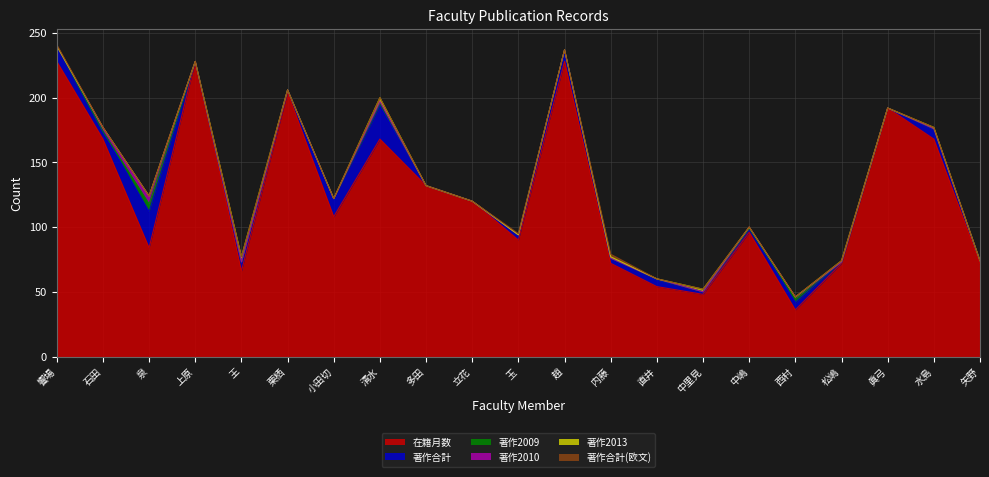

In 著作2013, how many points are lower than both neighbors (excluding endpoints)?

2